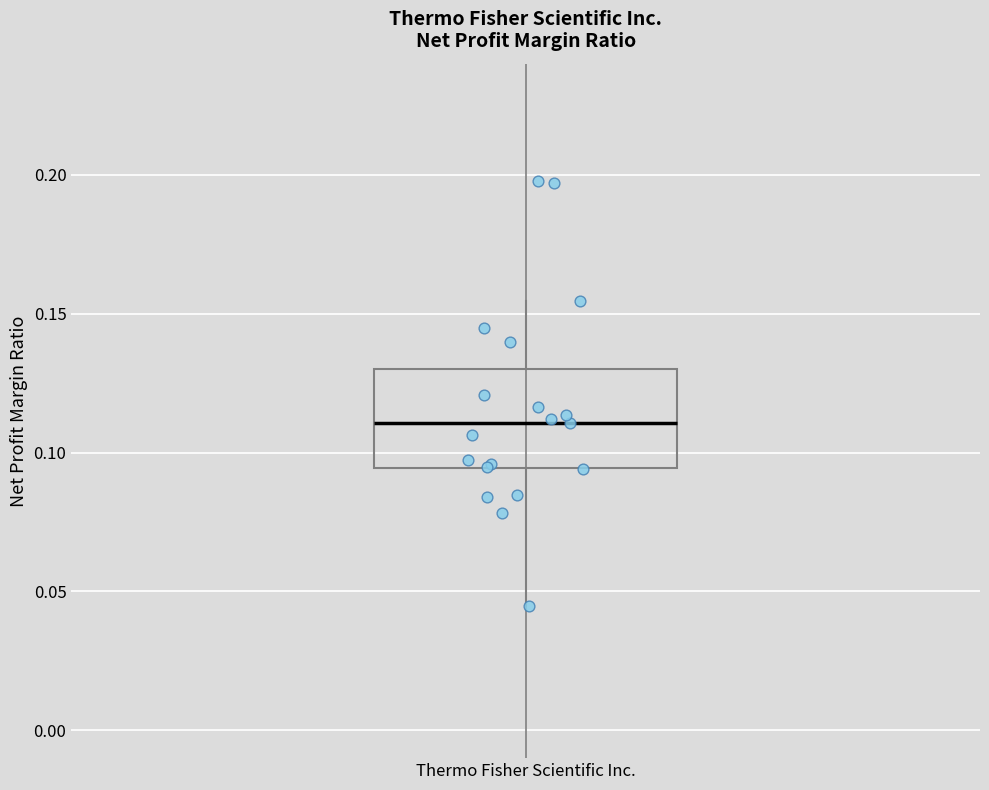

Transcribe this box plot: give where the median line is, the range the box spans, and where the two whiskers end, as read against the y-axis. The values are not printed on the chart, so give them approximately, as read against the axis.

median 0.110, box 0.095 to 0.130, whiskers 0.045 to 0.155